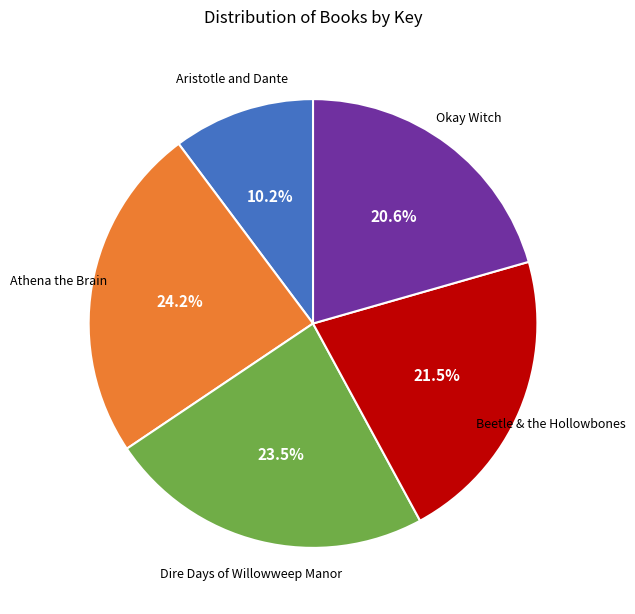

How many slices are in this pie chart?

5